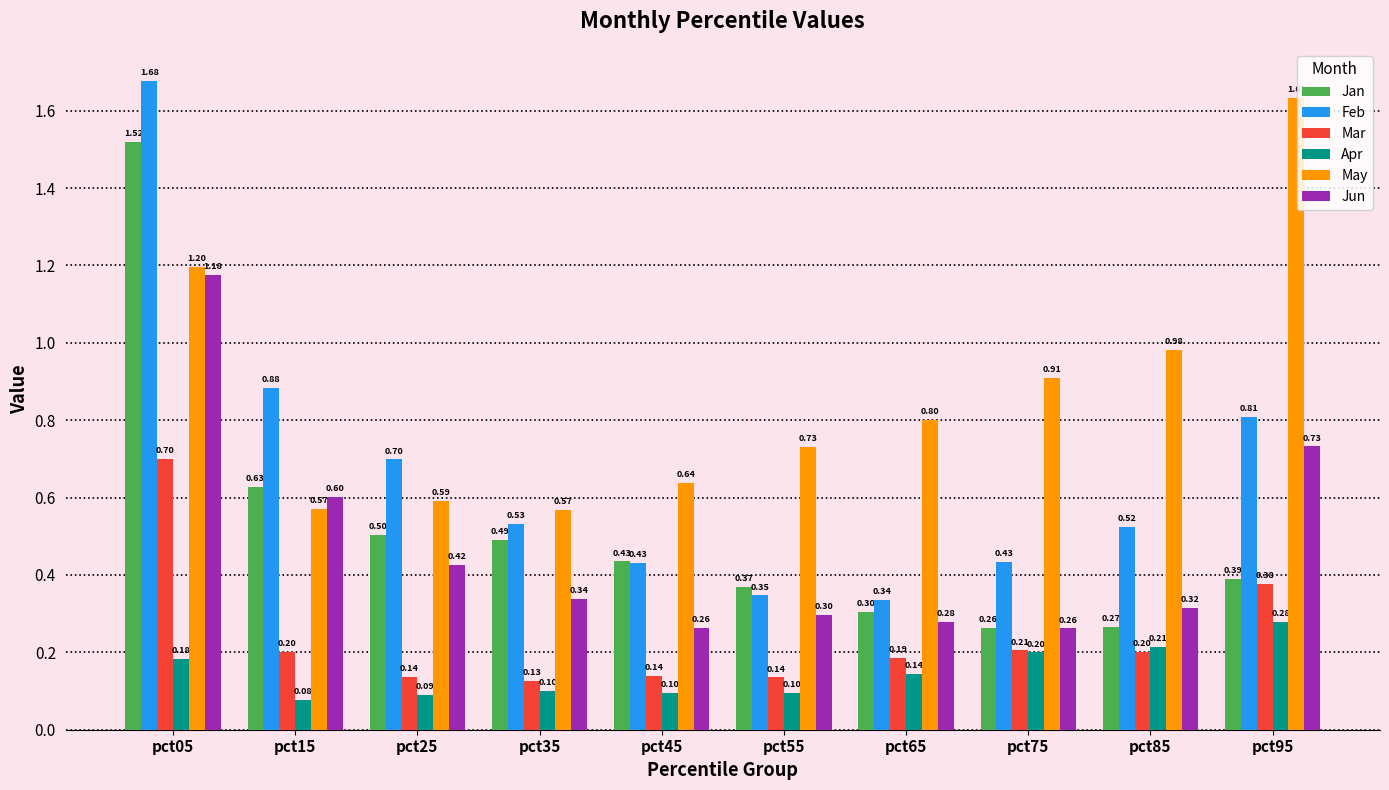

List the series in order of their peak value, lowest first.

Apr, Mar, Jun, Jan, May, Feb